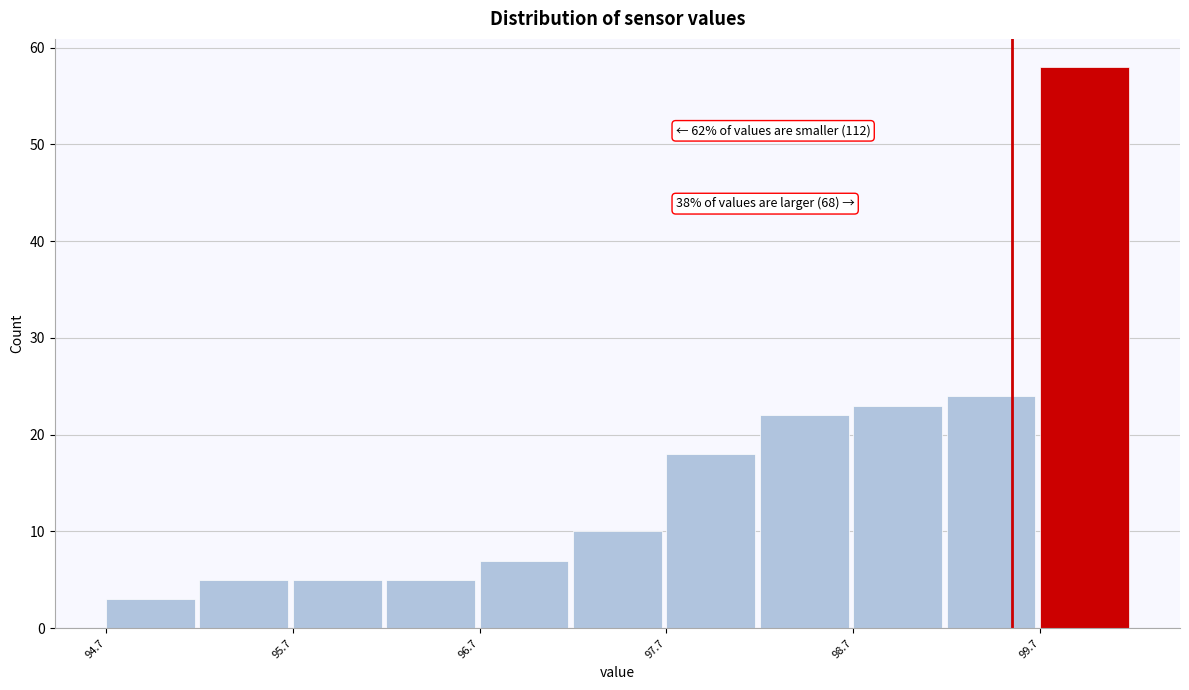

Which range on the x-axis has the tallest bar?

99.65 to 100.15